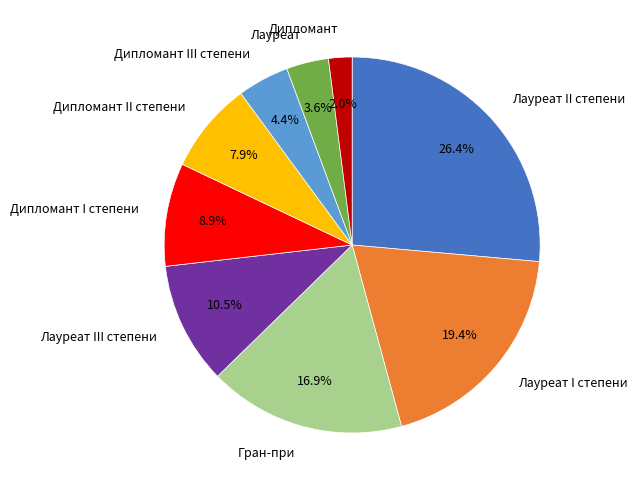

Which slice is the smallest?

Дипломант